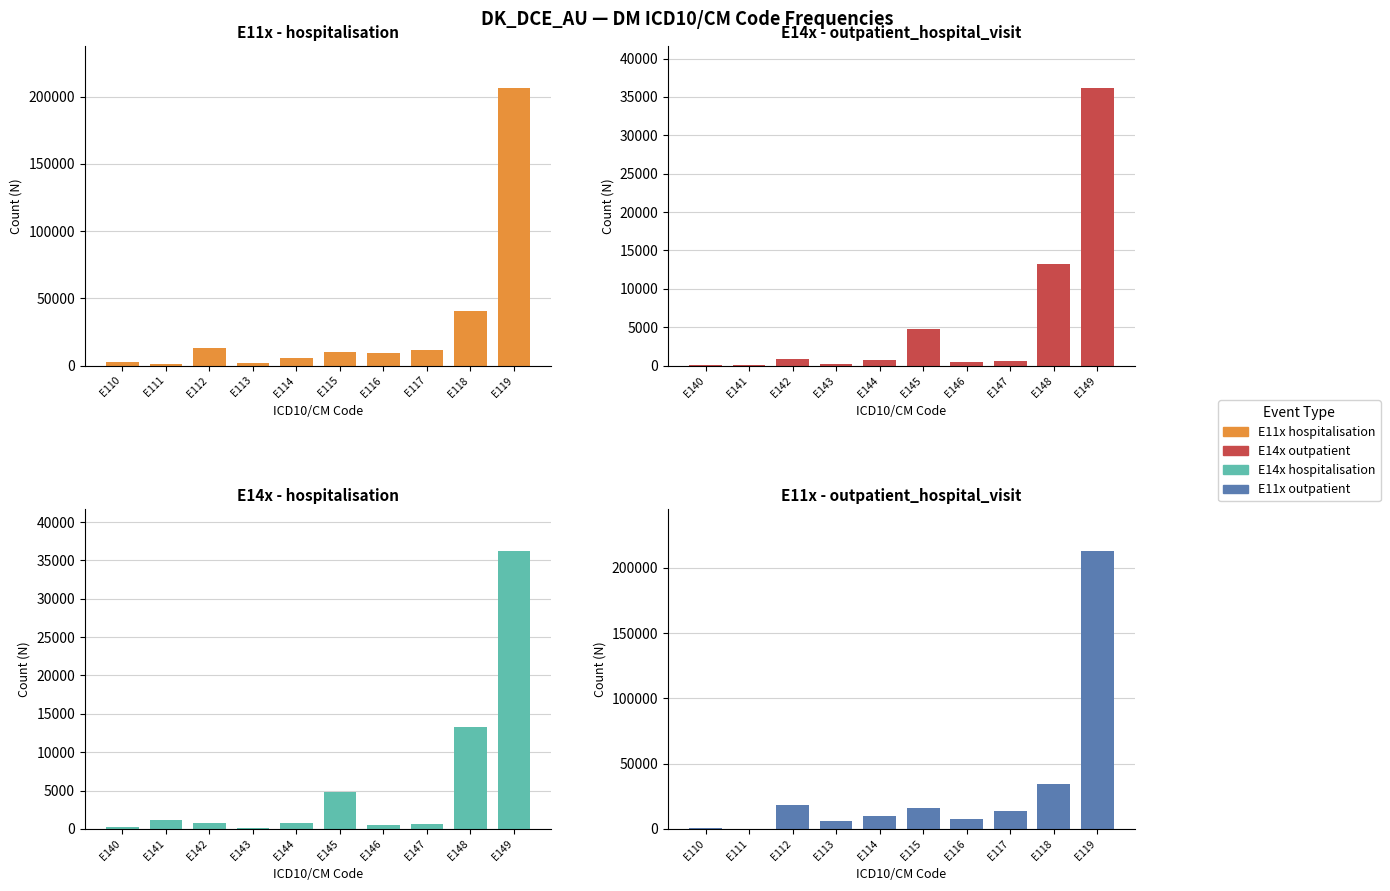

How many data points in E11x hospitalisation are above 10157?

4